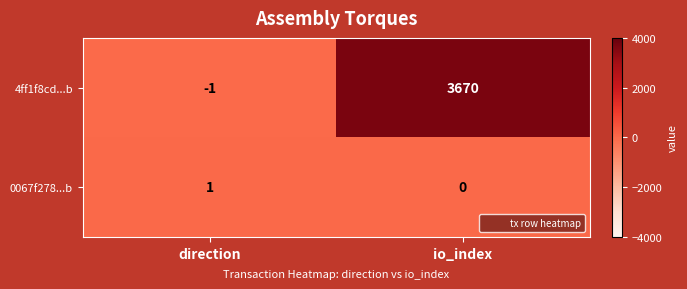

At which category is the sum across all series the highest?

io_index